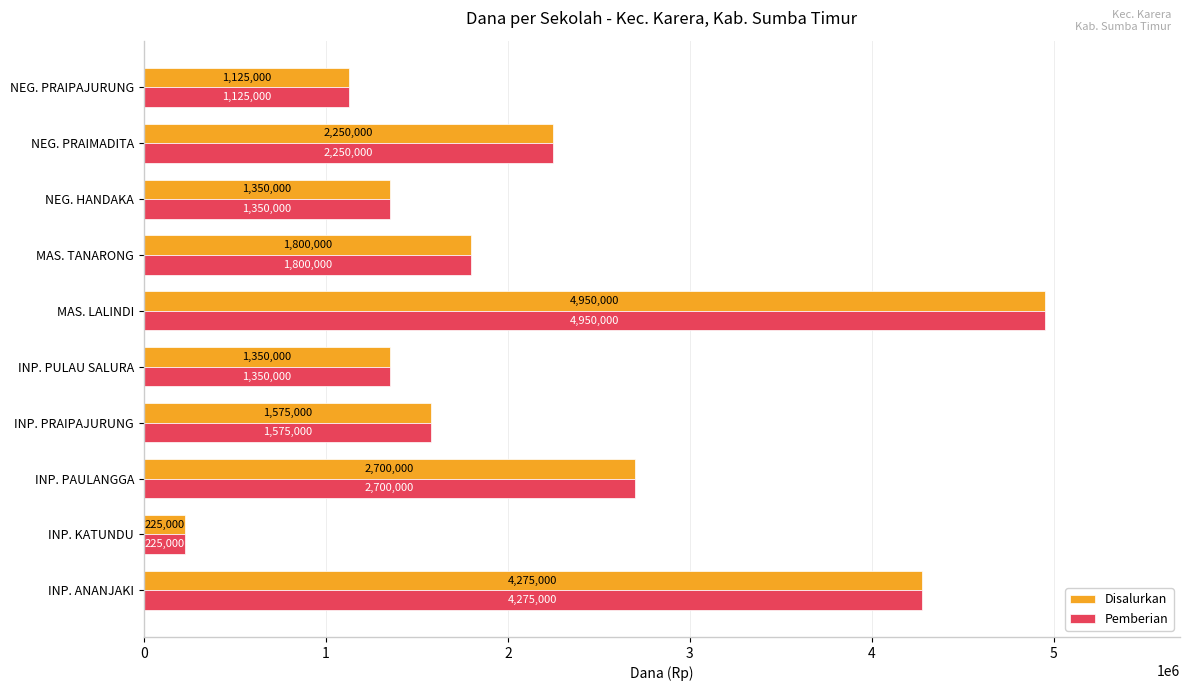

The Disalurkan series shows 1350000 at NEG. HANDAKA. True or false?

True